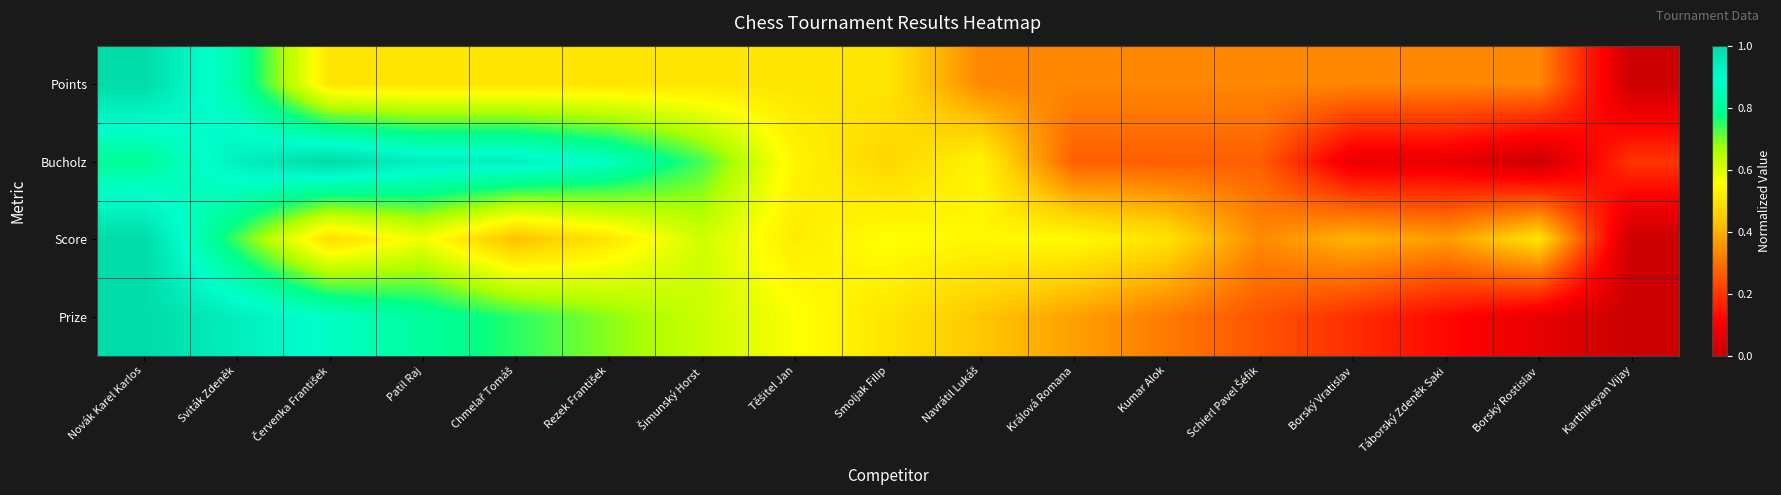

What is the difference between the highest and lowest values at Rezek František?

0.4